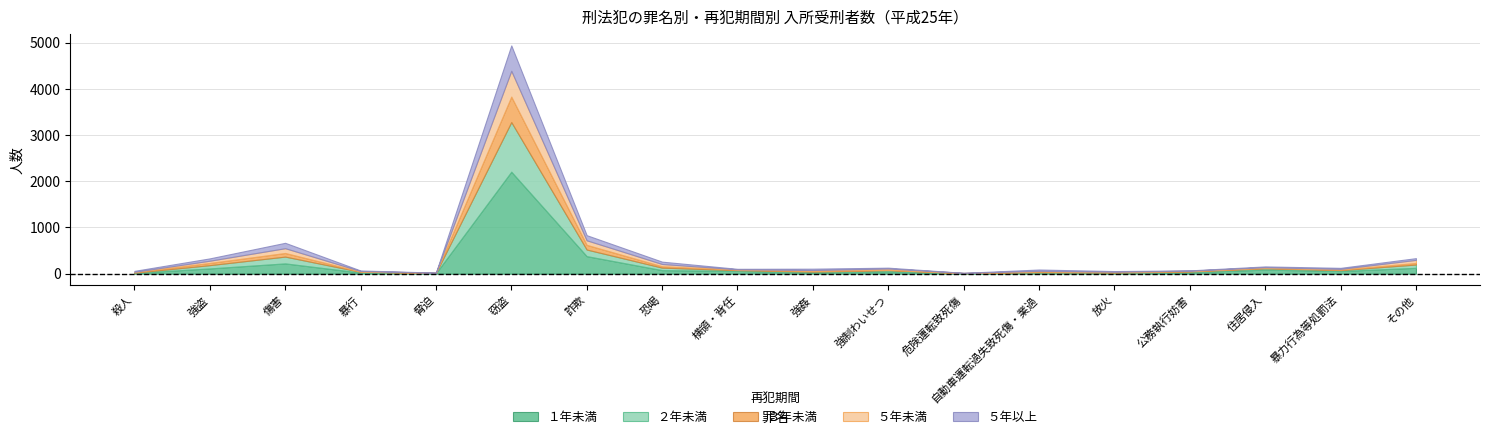

What is the highest value of the ２年未満 series?

1075